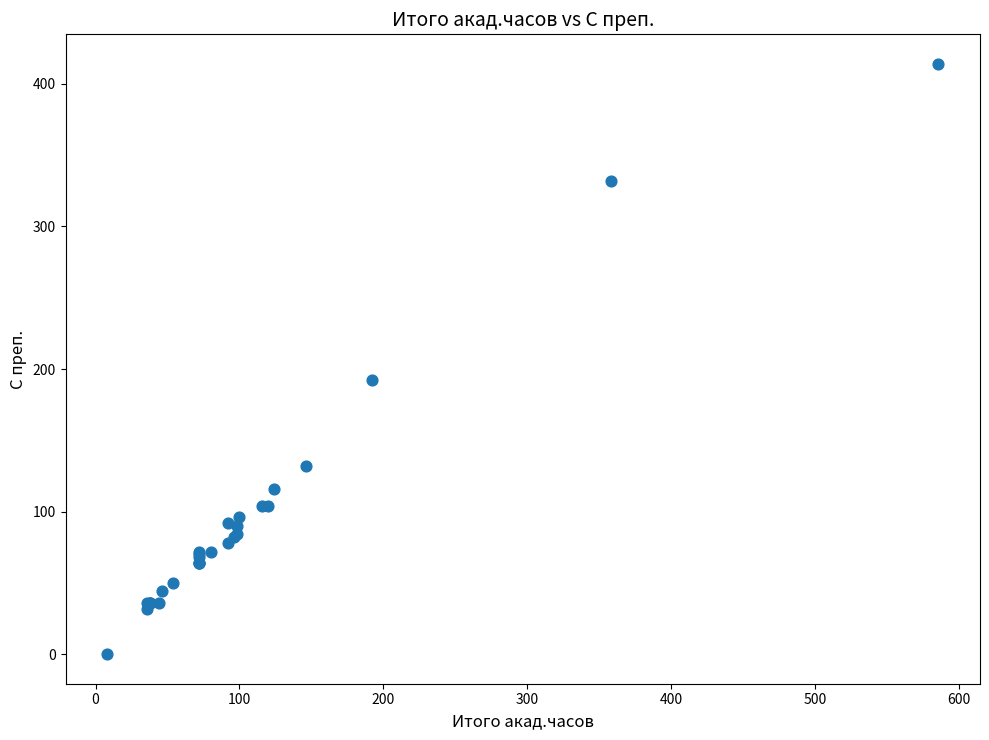

What Y value in the scatter plot is closest to 207?

192